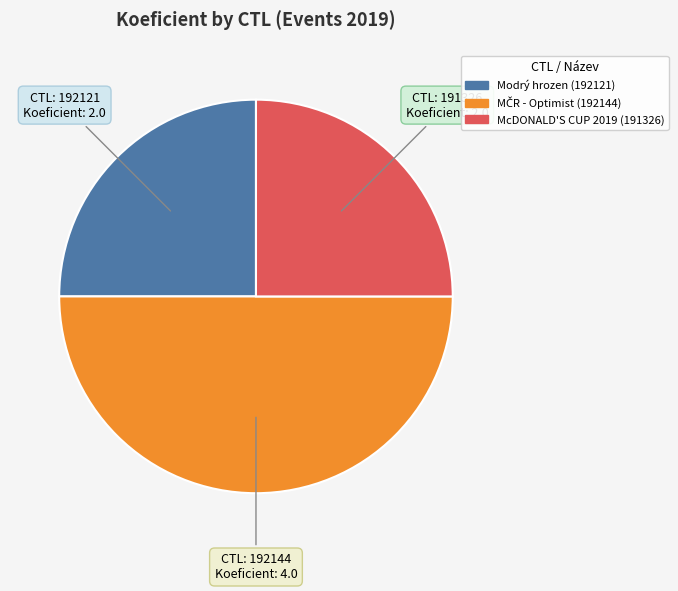

How many slices are in this pie chart?

3